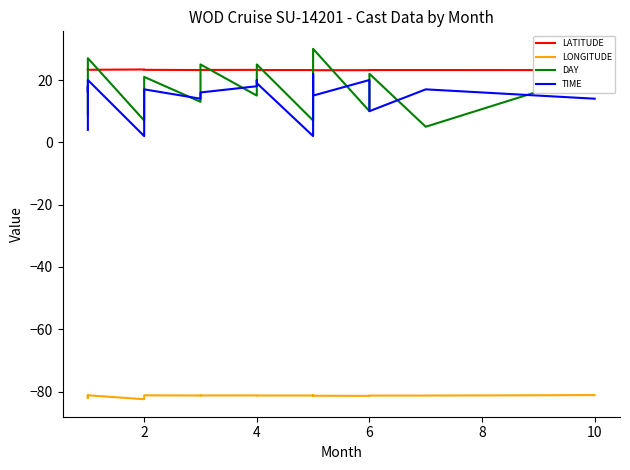

What is the difference between the second highest and minimum values in the LATITUDE series?

0.2